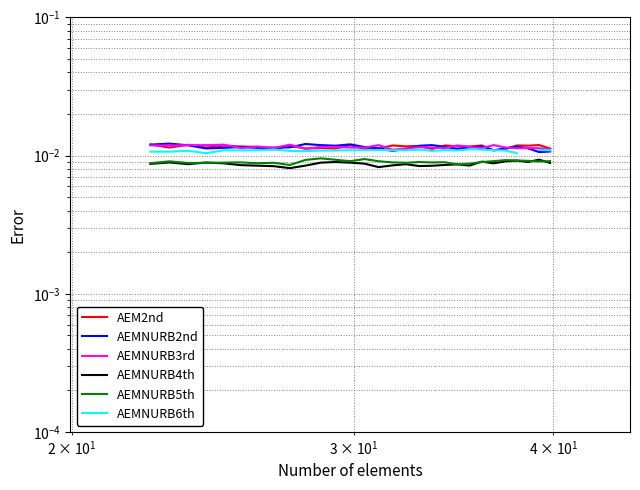

True or false: AEMNURB4th and AEMNURB2nd cross at least once.

False